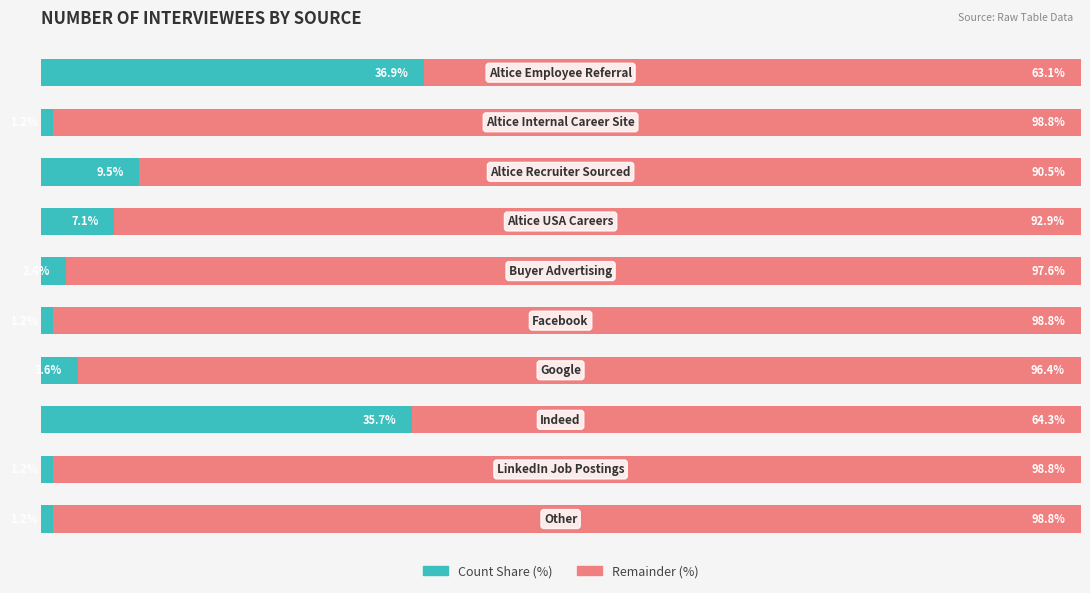

What are all the series names shown in the legend?

Count Share (%), Remainder (%)